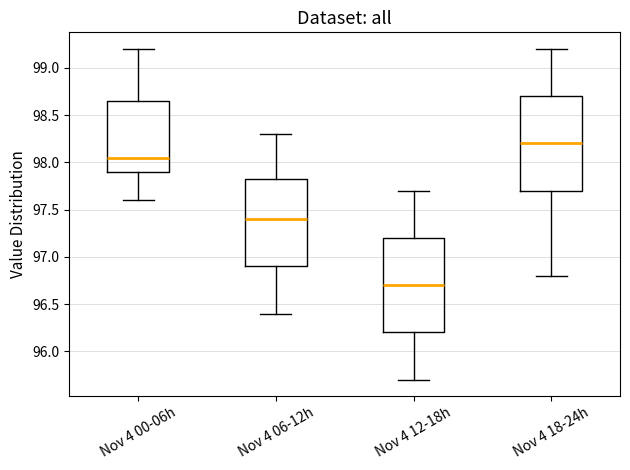

Where does the upper whisker of the box for Nov 4 06-12h end on the y-axis? The values are not printed on the chart, so give them approximately, as read against the axis.

98.30